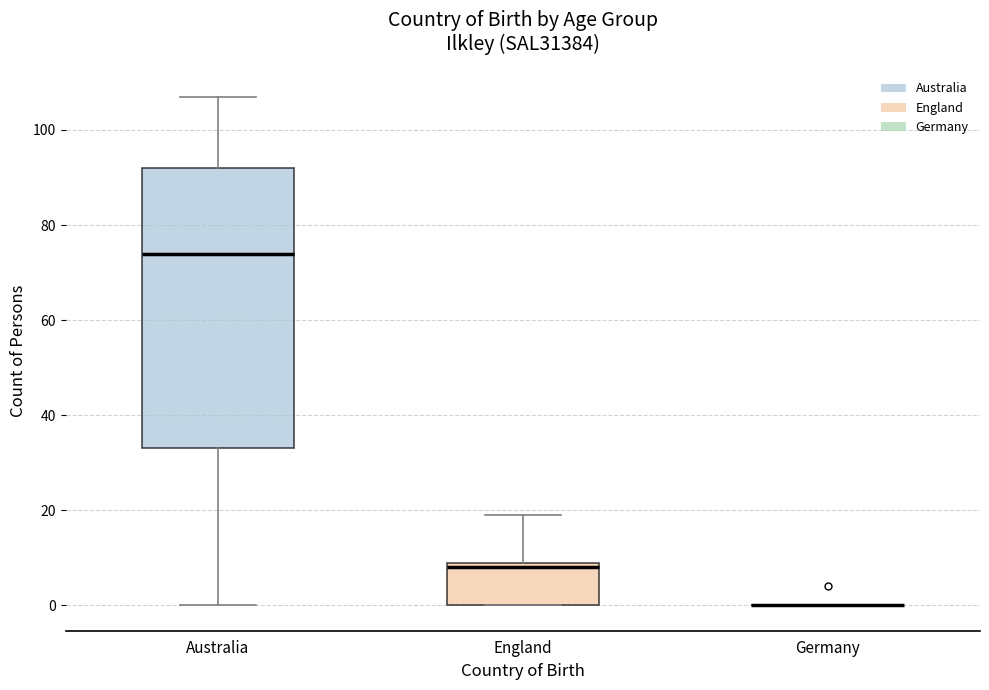

Where does the upper whisker of the box for Australia end on the y-axis? The values are not printed on the chart, so give them approximately, as read against the axis.

108